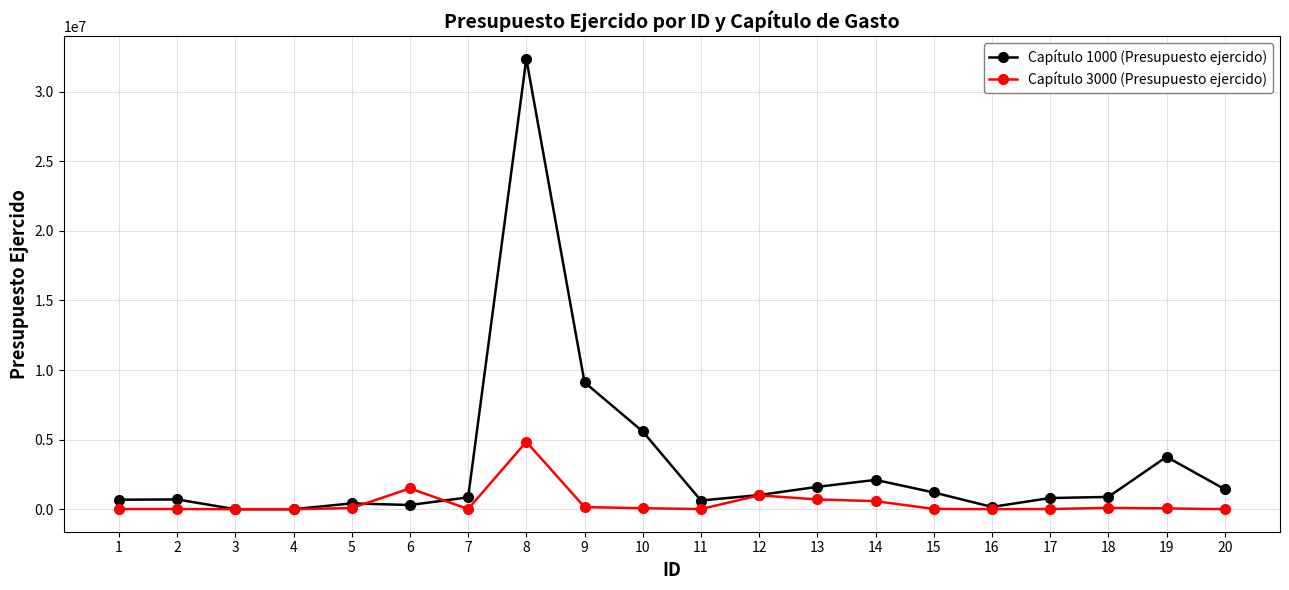

The Capítulo 3000 (Presupuesto ejercido) series shows 1495344.4 at 6. True or false?

True